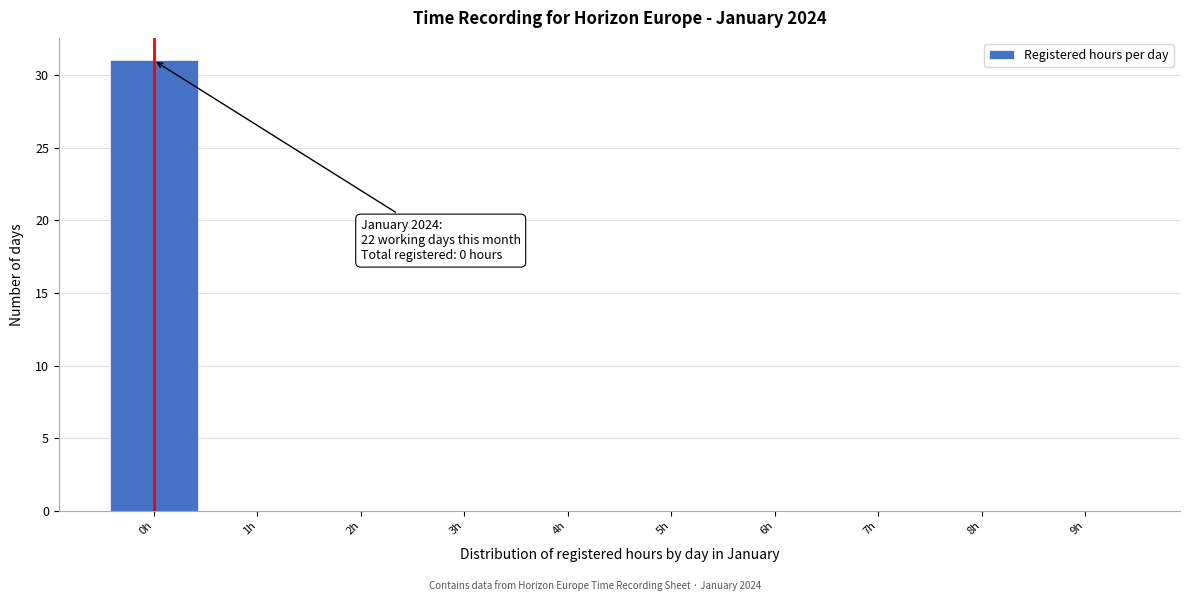

Which range on the x-axis has the tallest bar?

-0.5 to 0.5